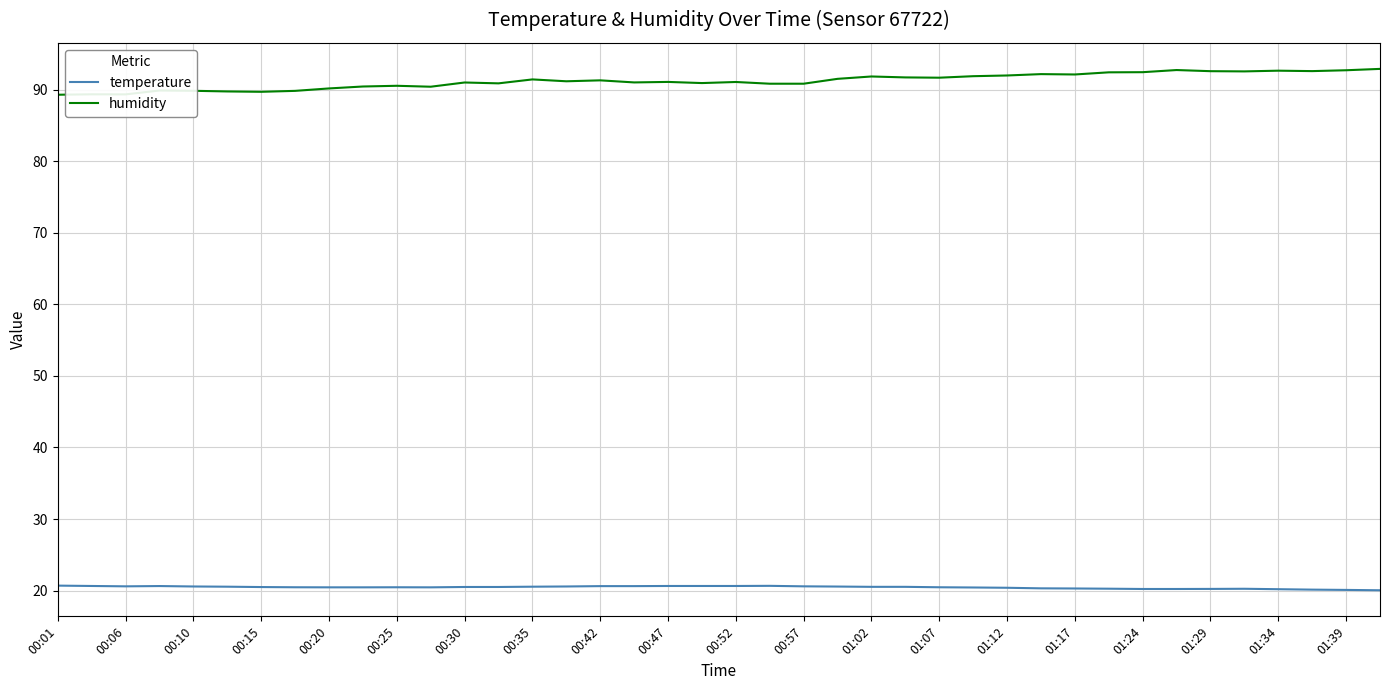

True or false: humidity and temperature intersect in this chart.

False